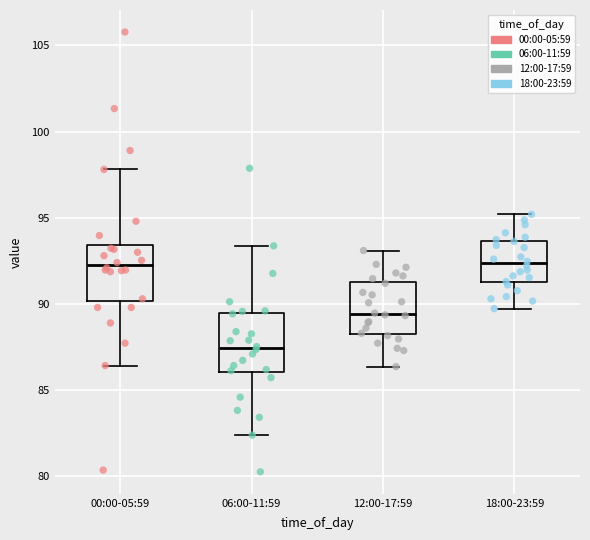

Reading left to right, read every box against the y-axis: the position of its median line, the range the box covers, and the ends of its whiskers. The values are not printed on the chart, so give them approximately, as read against the axis.

00:00-05:59: median 92.5, box 90.0 to 93.5, whiskers 86.5 to 98.0
06:00-11:59: median 87.5, box 86.0 to 89.5, whiskers 82.5 to 93.5
12:00-17:59: median 89.5, box 88.5 to 91.5, whiskers 86.5 to 93.0
18:00-23:59: median 92.5, box 91.5 to 93.5, whiskers 89.5 to 95.0